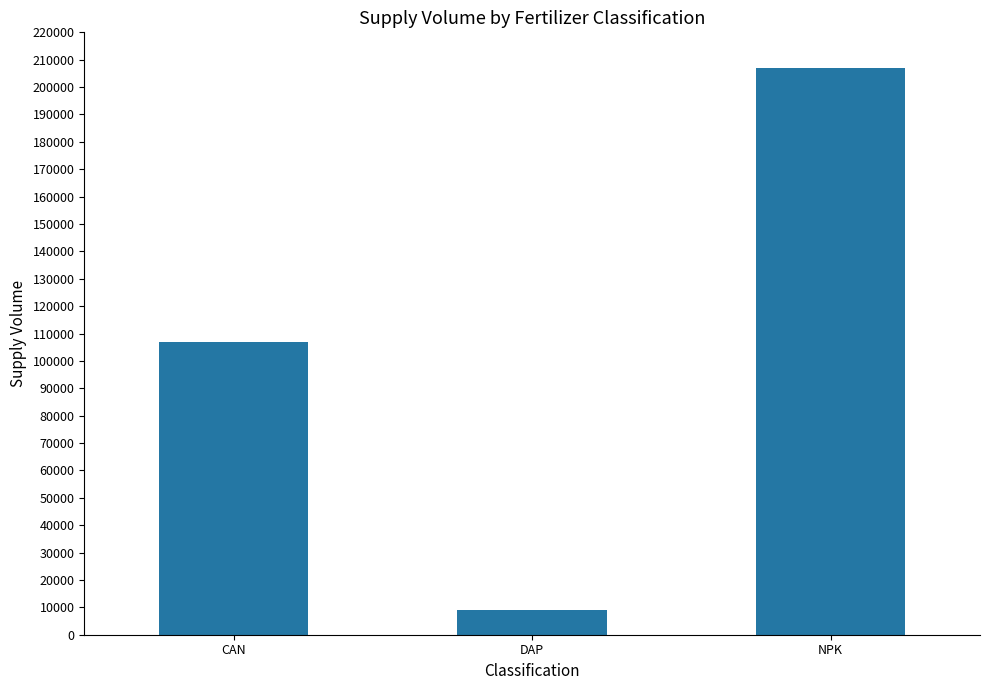

At which category does the chart reach its minimum across all series?

DAP